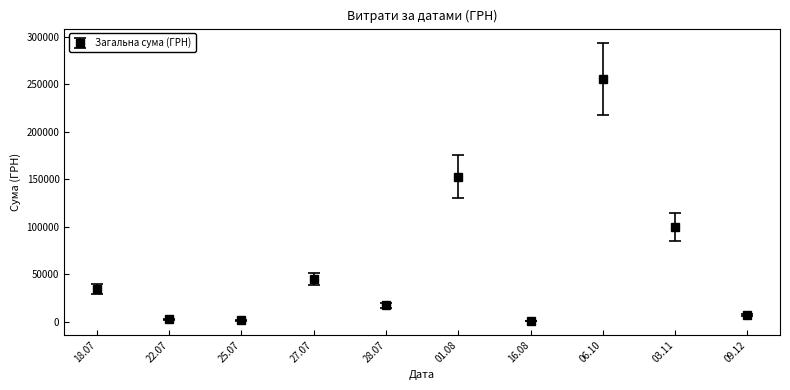

What is the change in value from 18.07 to 01.08?

+118493.2